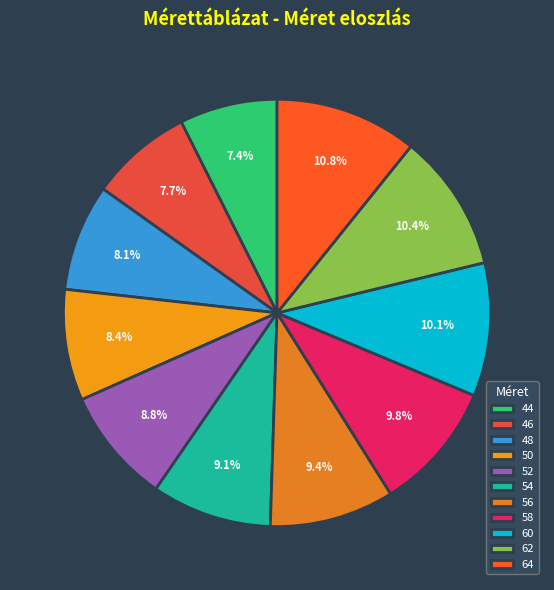

Do 64 and 54 together represent more than half of the pie?

No